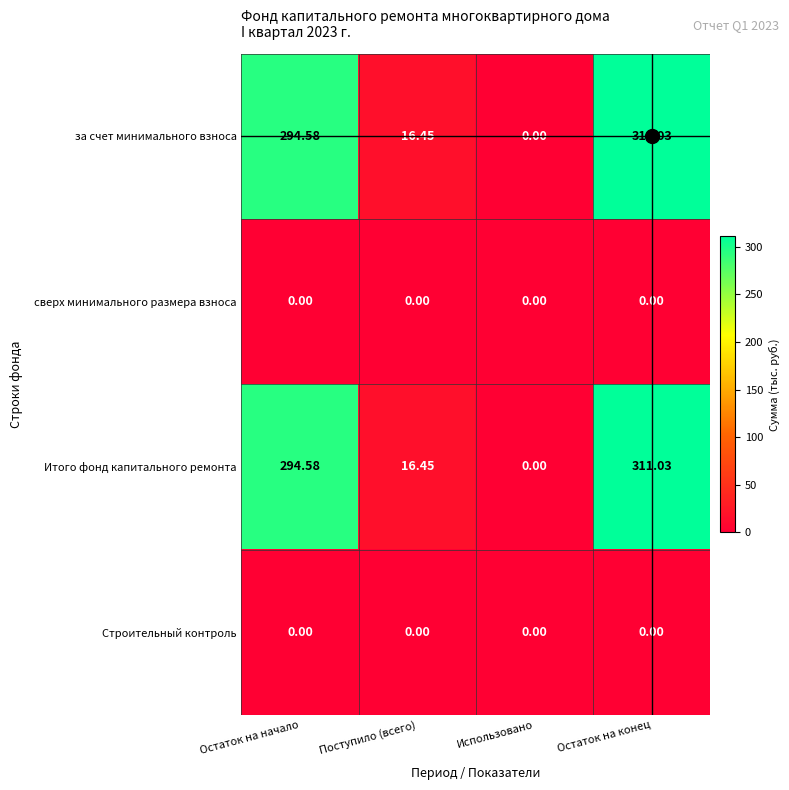

Where does the Итого фонд капитального ремонта series first go above 294?

Остаток на начало